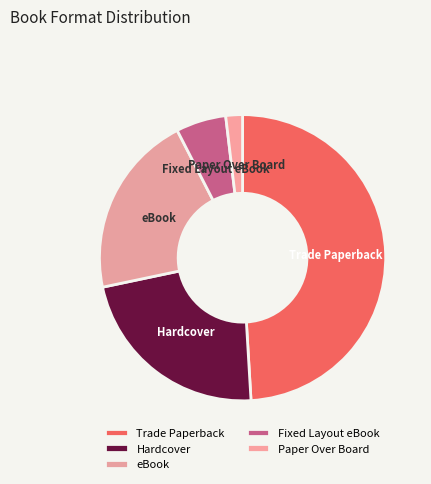

How many slices are in this pie chart?

5